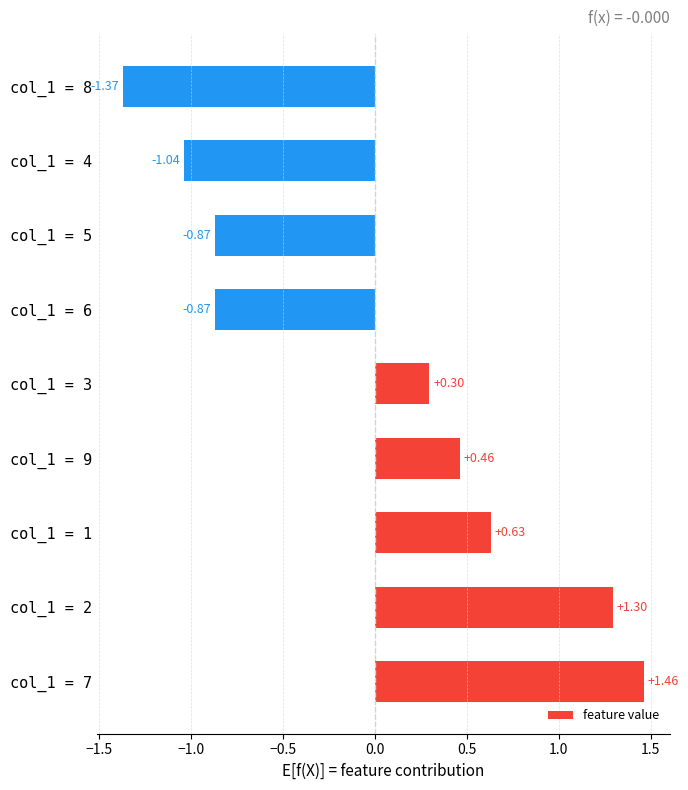

Between col_1 = 3 and col_1 = 5, which is larger?

col_1 = 3